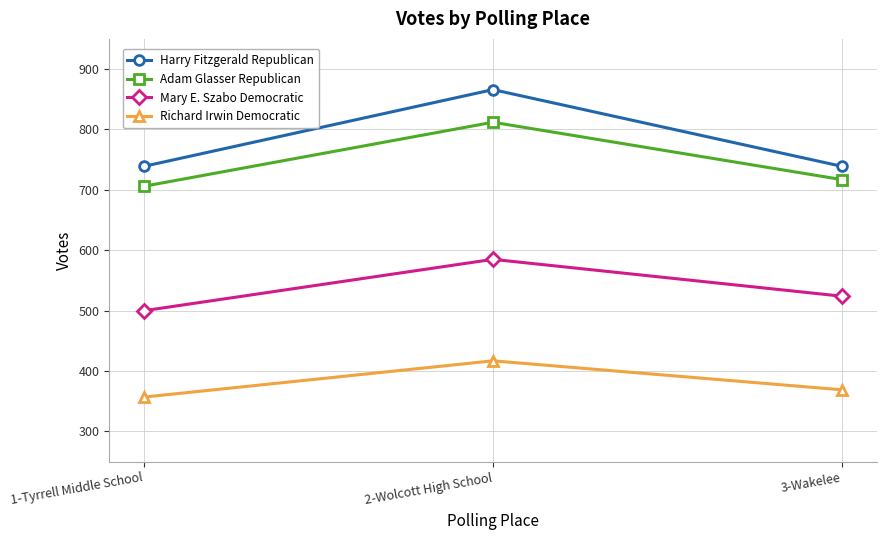

The value of Mary E. Szabo Democratic at 2-Wolcott High School is 585. True or false?

True